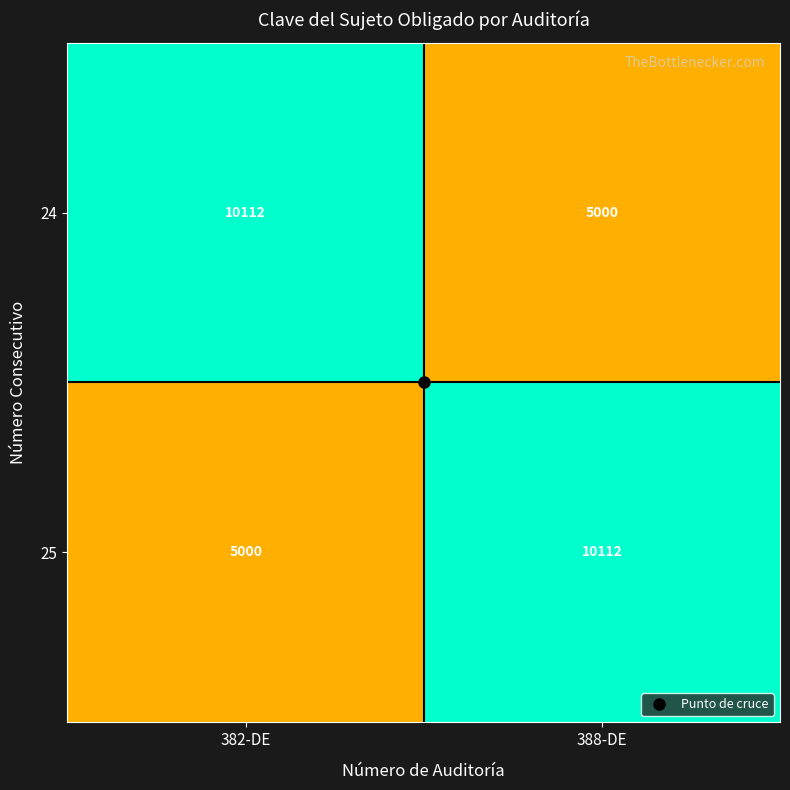

Rank the series at 388-DE from highest to lowest value.

25, 24